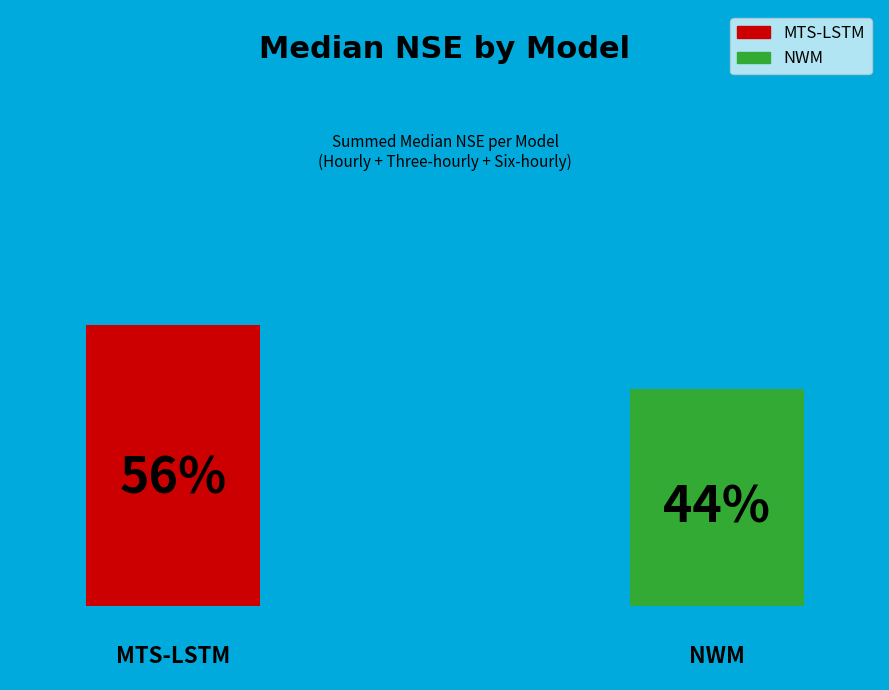

The Hourly slice represents 42% of the pie. True or false?

False